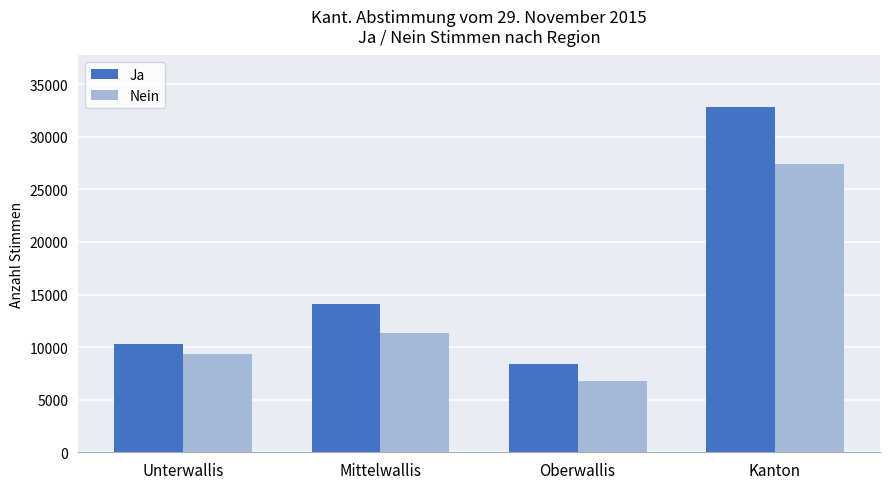

At which category is the sum across all series the highest?

Kanton